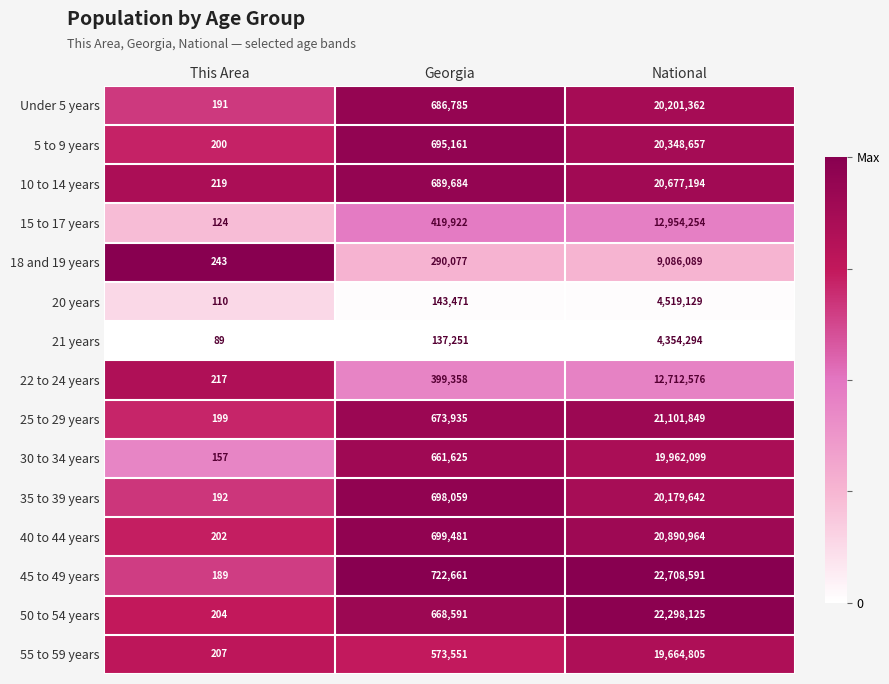

The value of 25 to 29 years at Georgia is 981160. True or false?

False